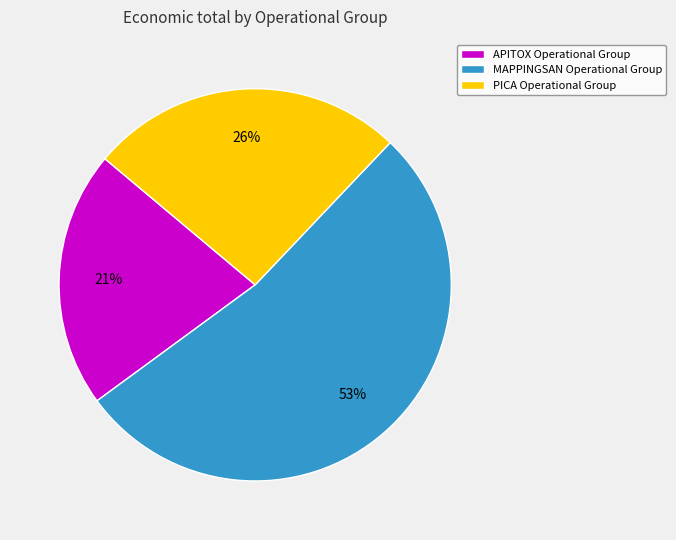

Is the sum of MAPPINGSAN Operational Group and APITOX Operational Group greater than half?

Yes